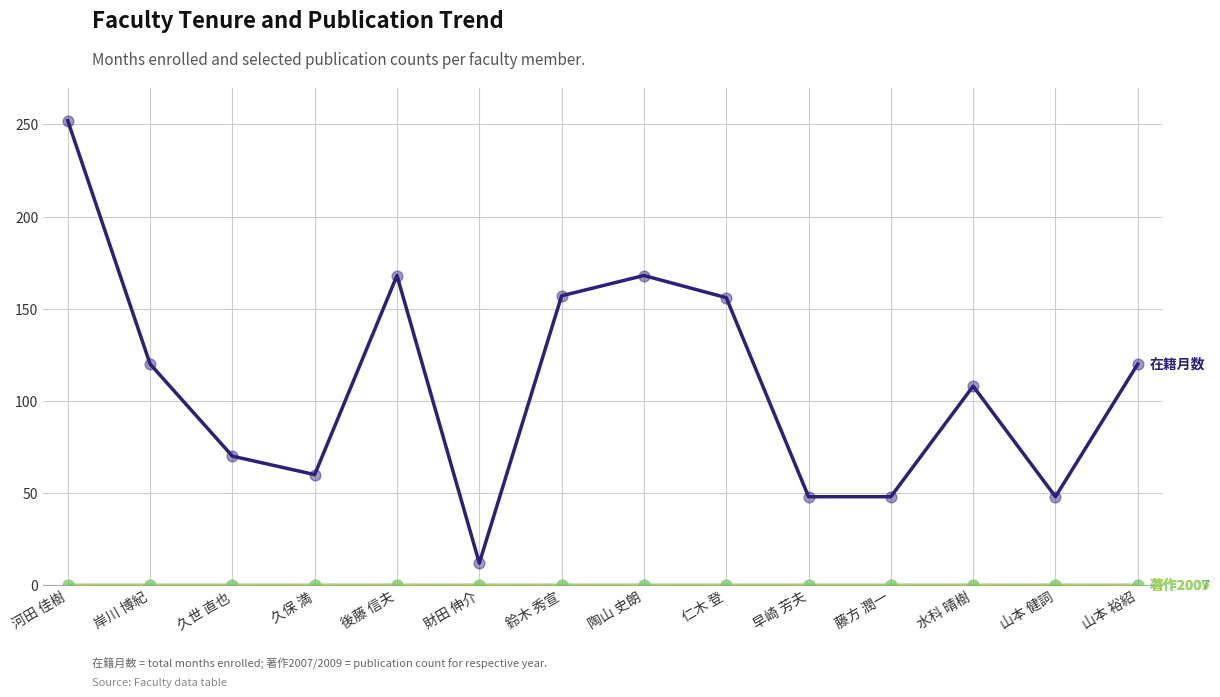

What is the total value across all series at 後藤 信夫?

168